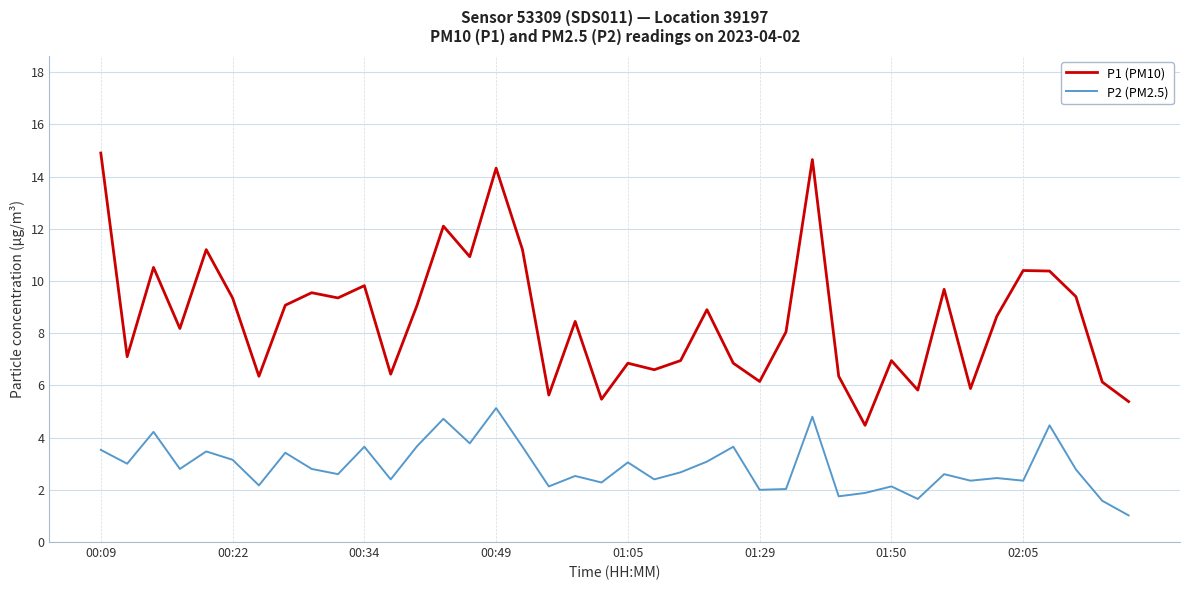

True or false: P2 (PM2.5) and P1 (PM10) cross at least once.

False